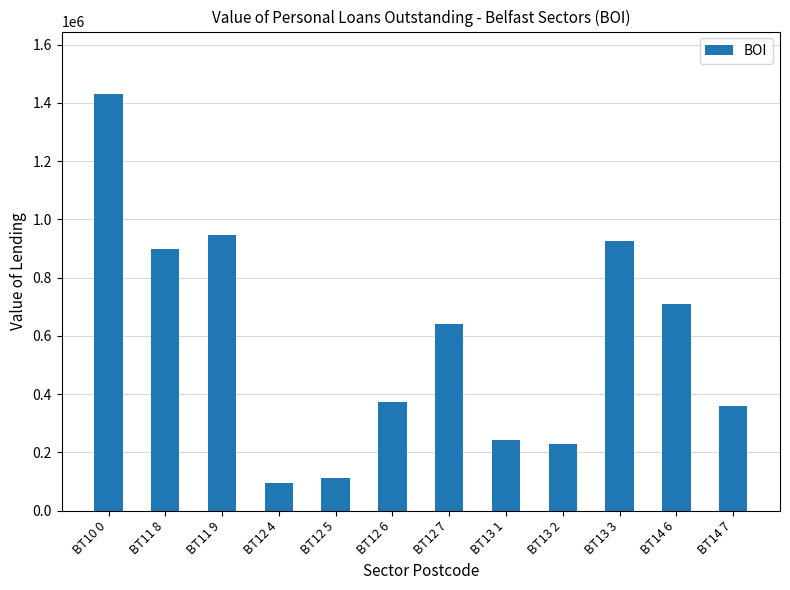

Where does the data first go above 639199?

BT10 0